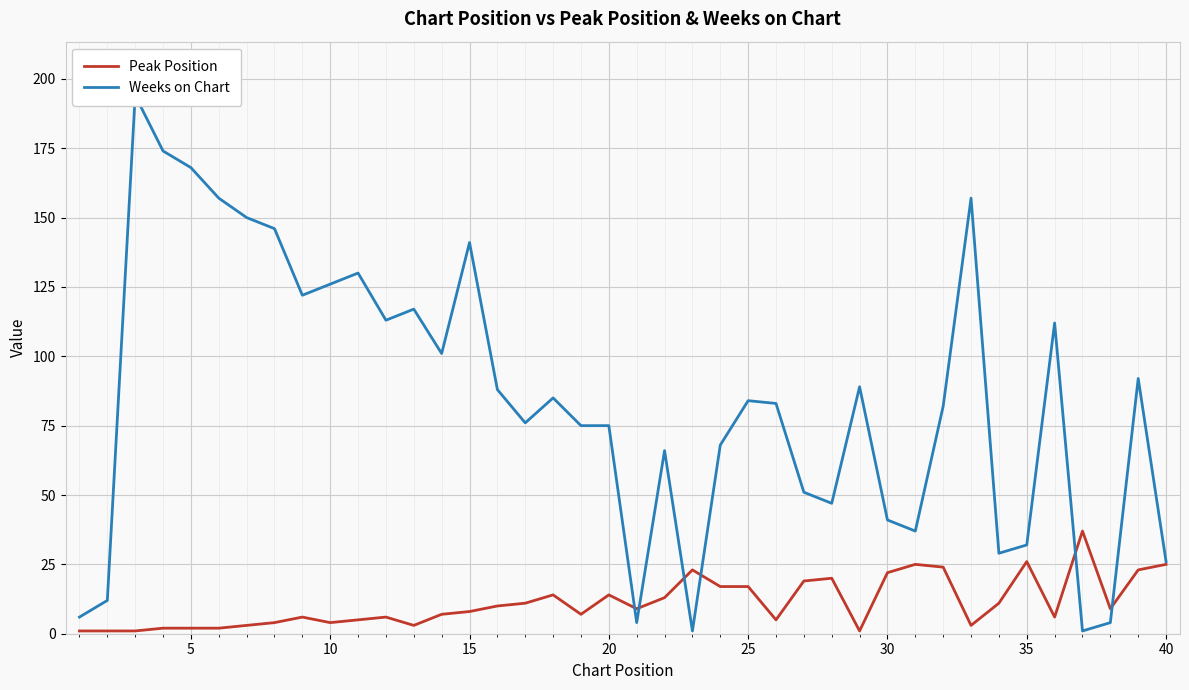

How many times do Peak Position and Weeks on Chart cross each other?

6